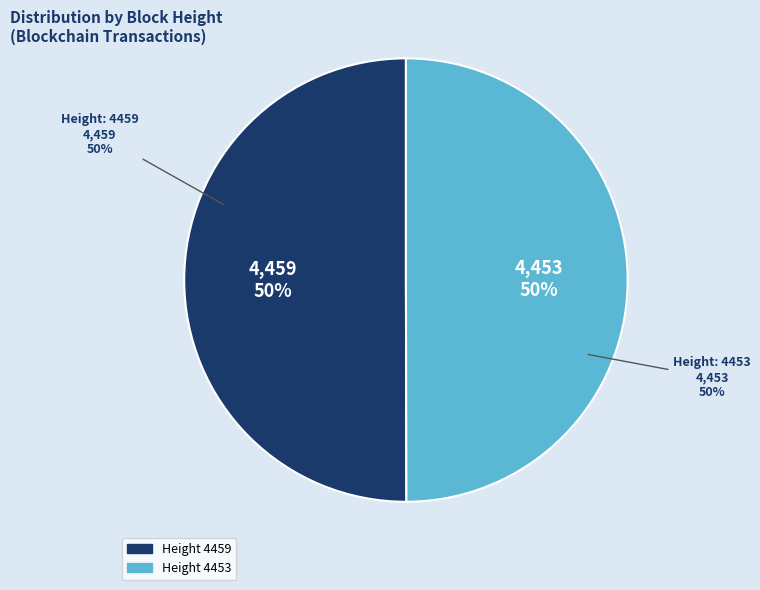

Which category accounts for the majority?

4459